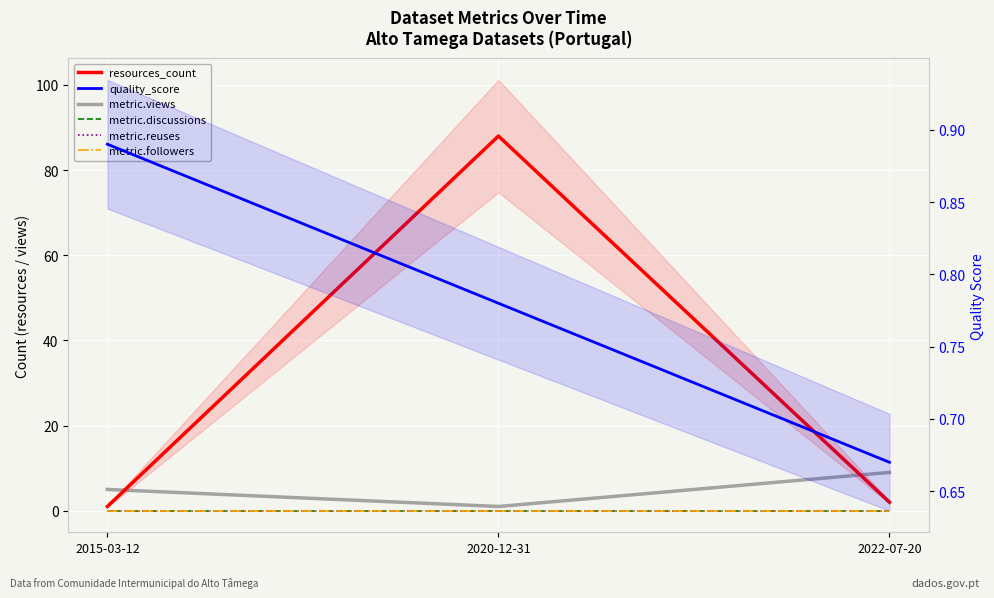

How many series are shown in this chart?

6